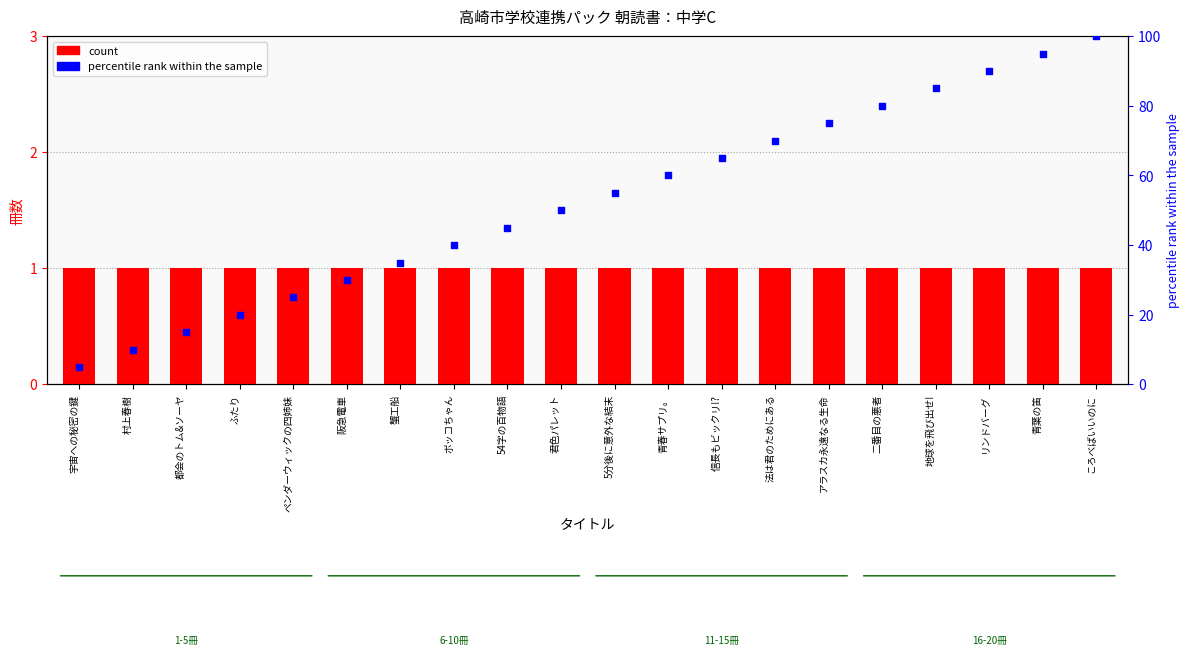

Which series contains the highest Y value?

percentile rank within the sample